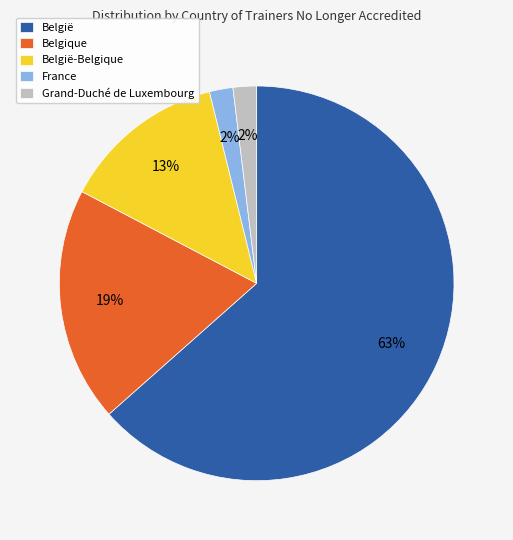

Which slice is the largest?

België